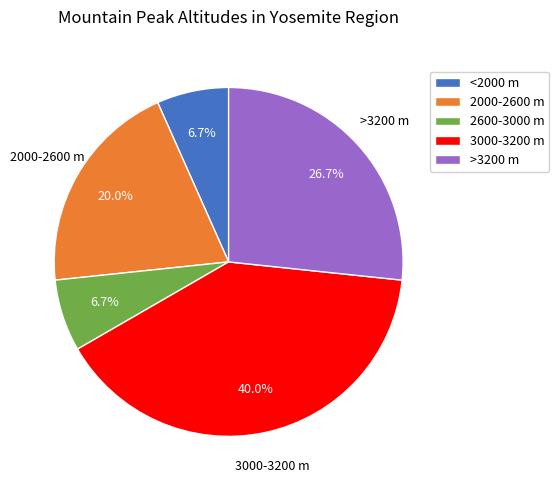

How many segments does this pie chart have?

5